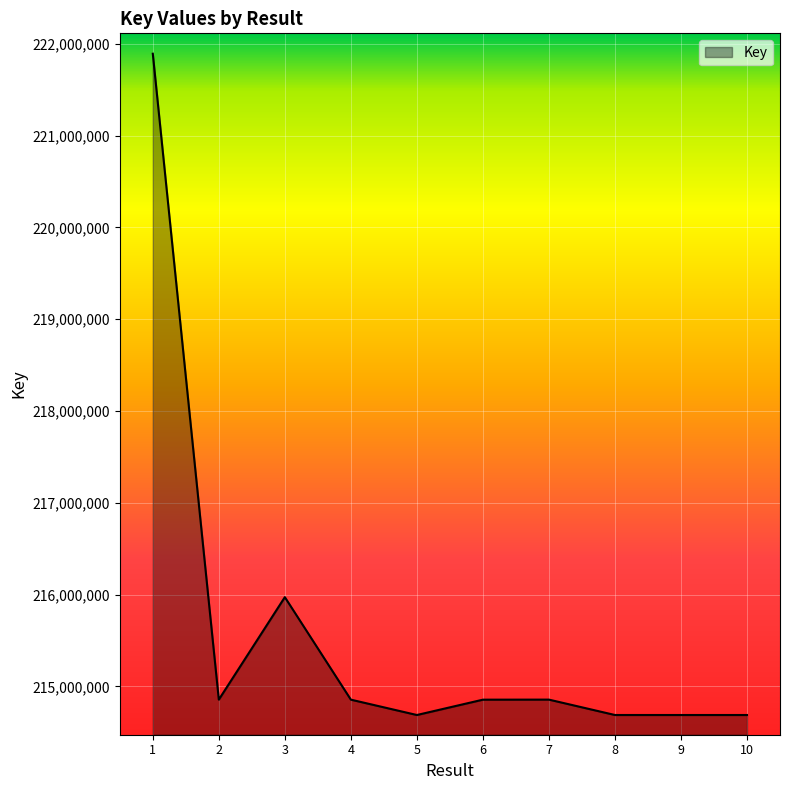

Is it true that the value at 2 is 214855716?

True